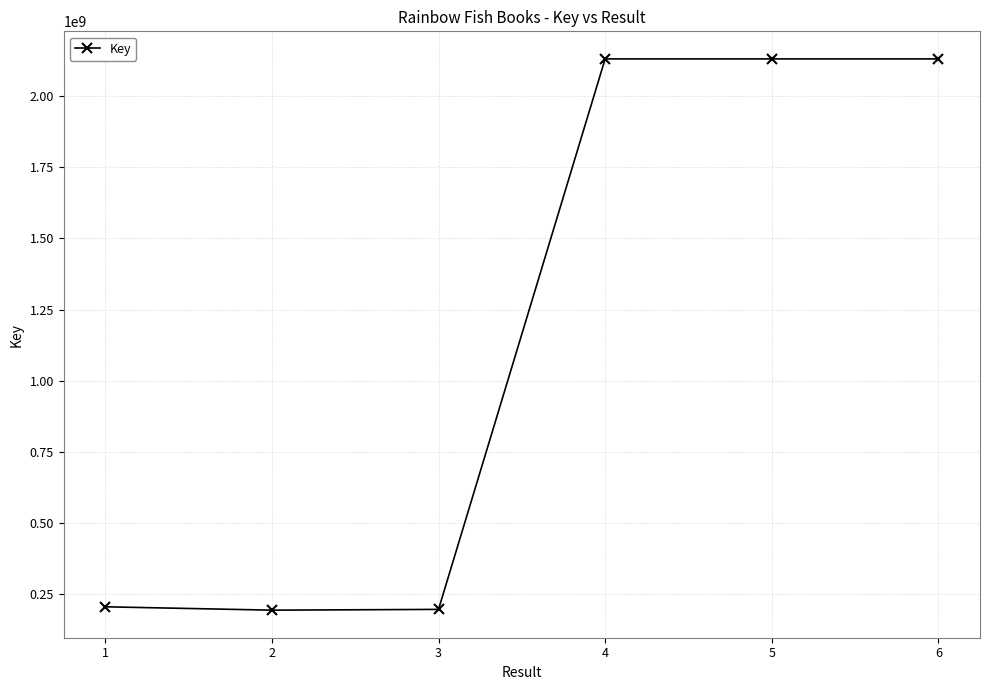

What is the difference between the maximum and minimum values?

1936597244